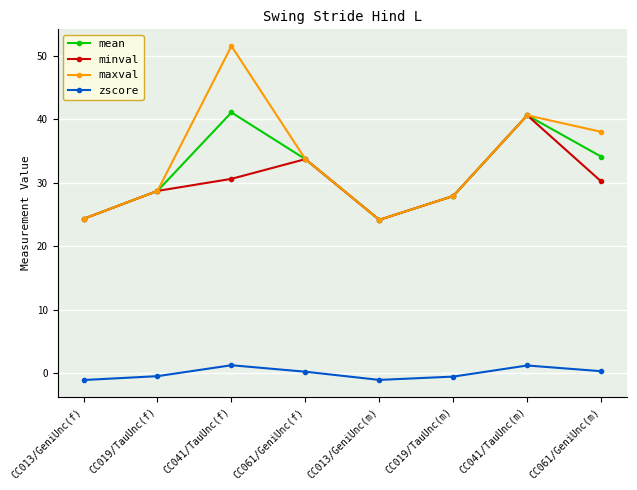

How many categories are shown in the chart?

8